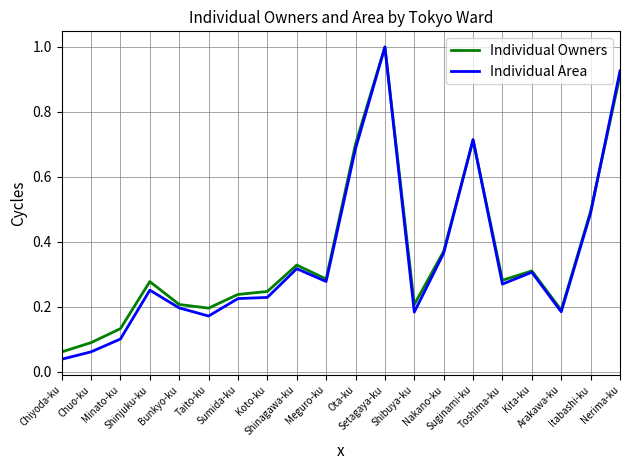

Which series has the largest range (max minus min)?

Individual Area